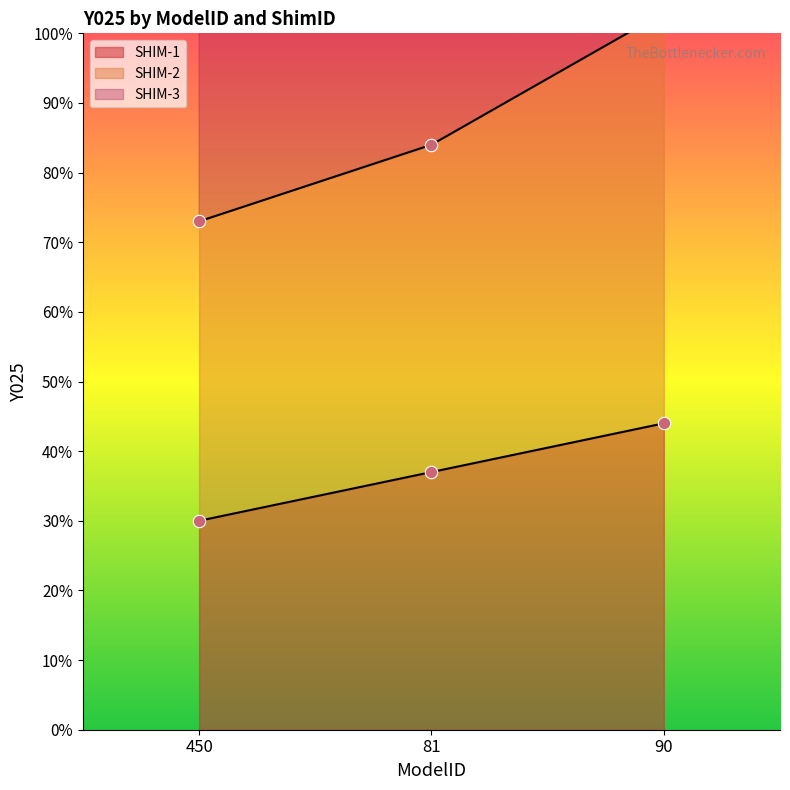

Which series has the widest spread of Y values?

SHIM-2